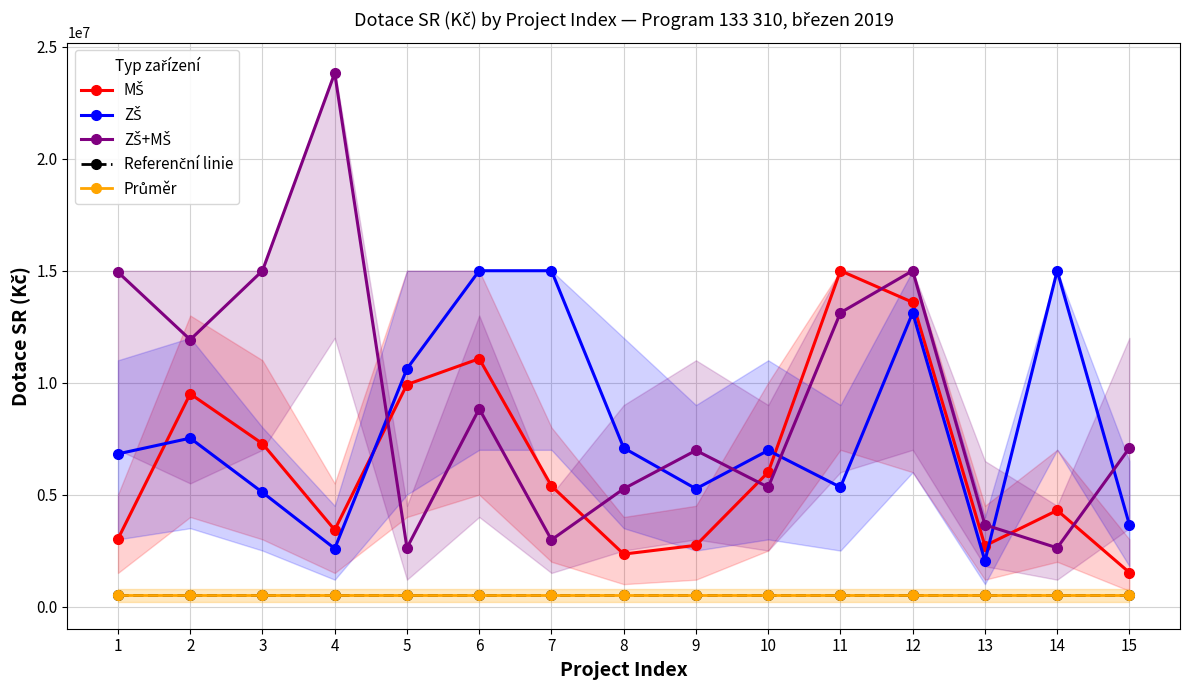

Reading left to right, what are all the values shown in this chart?

MŠ: 3023005.0	9501376.0	7275330.0	3423786.0	9916252.0	11069524.0	5386120.0	2343681.4	2734347.0	6000930.0	15000000.0	13588307.0	2714900.0	4296750.0	1519086.0
ZŠ: 6820000.0	7521755.0	5099638.0	2591319.8	10621581.0	15000000.0	15000000.0	7083900.0	5261010.0	6974774.0	5330819.0	13124765.0	2038131.0	15000000.0	3650000.0
ZŠ+MŠ: 14935621.0	11920000.0	15000000.0	23826067.0	2622030.0	8832266.0	2980319.0	5261010.0	6974774.0	5330819.0	13124765.0	15000000.0	3650000.0	2622030.0	7083900.0
Referenční linie: 500000.0	500000.0	500000.0	500000.0	500000.0	500000.0	500000.0	500000.0	500000.0	500000.0	500000.0	500000.0	500000.0	500000.0	500000.0
Průměr: 500000.0	500000.0	500000.0	500000.0	500000.0	500000.0	500000.0	500000.0	500000.0	500000.0	500000.0	500000.0	500000.0	500000.0	500000.0